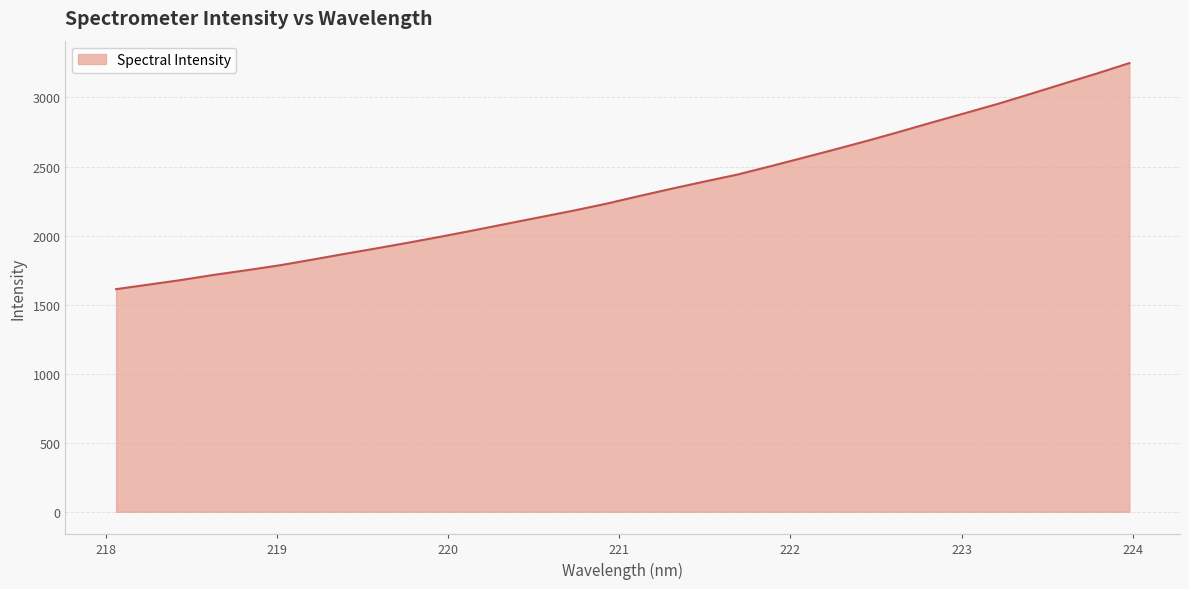

What is the minimum value shown in the chart?

1612.0